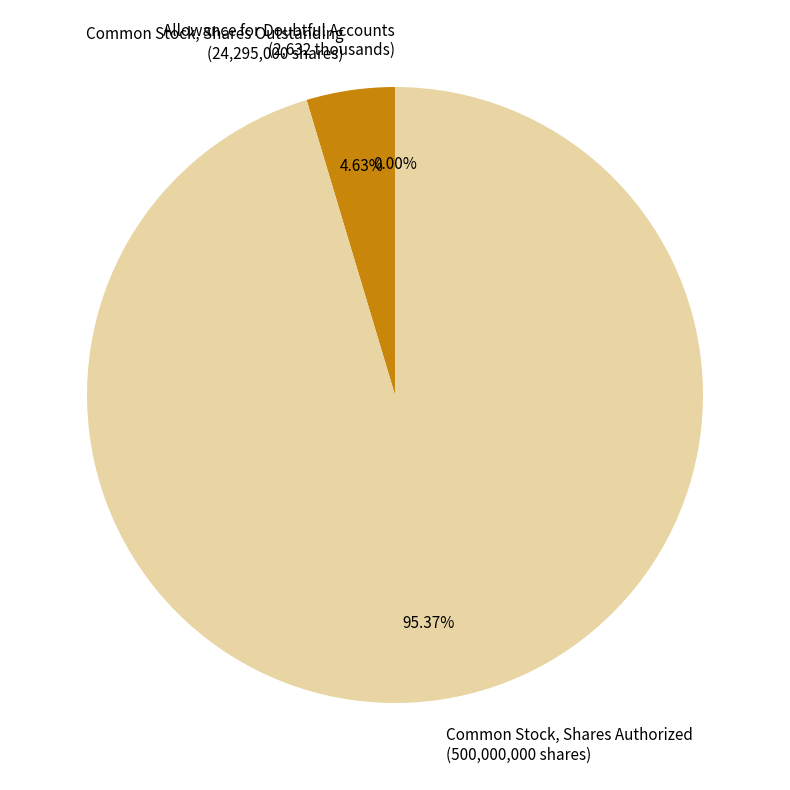

Which slice is the largest?

Common Stock, Shares Authorized